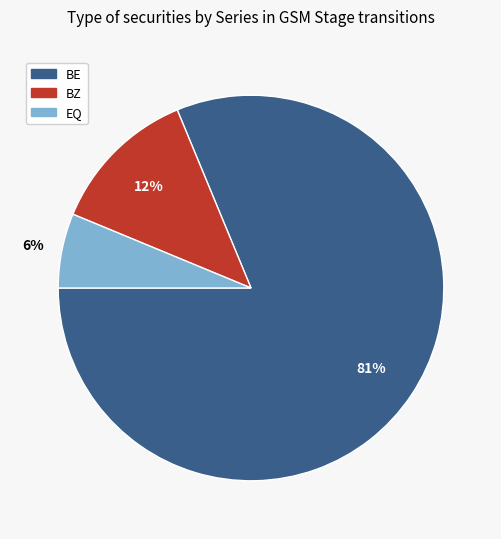

How many slices are in this pie chart?

3